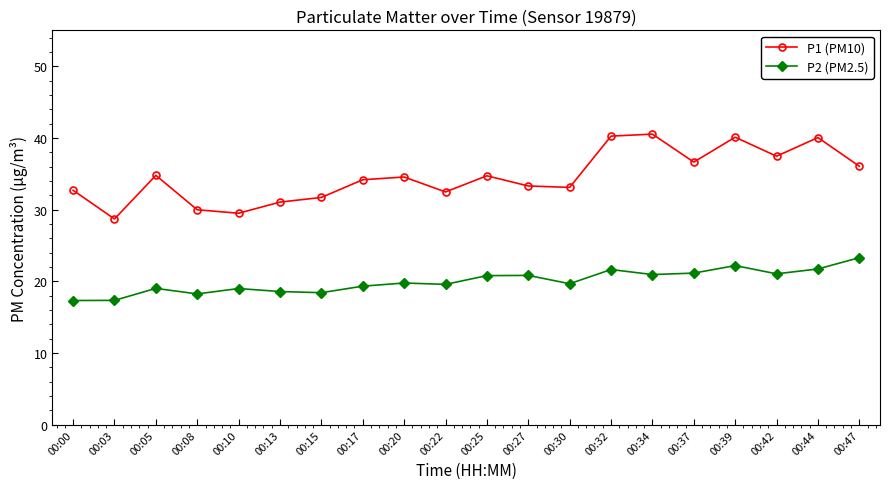

The P1 (PM10) series shows 40.0 at 00:44. True or false?

True